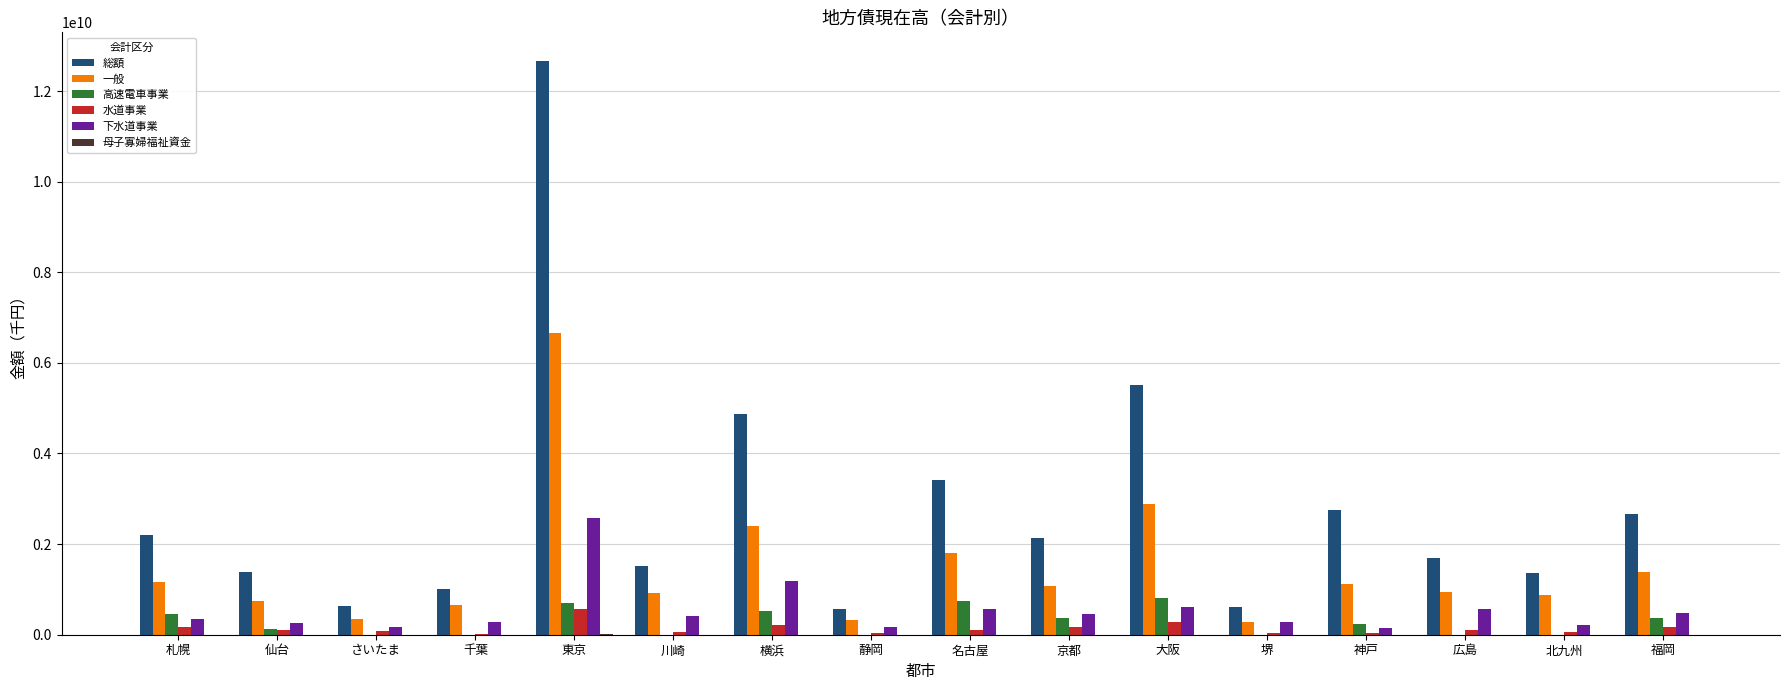

Which series has the largest total across all categories?

総額